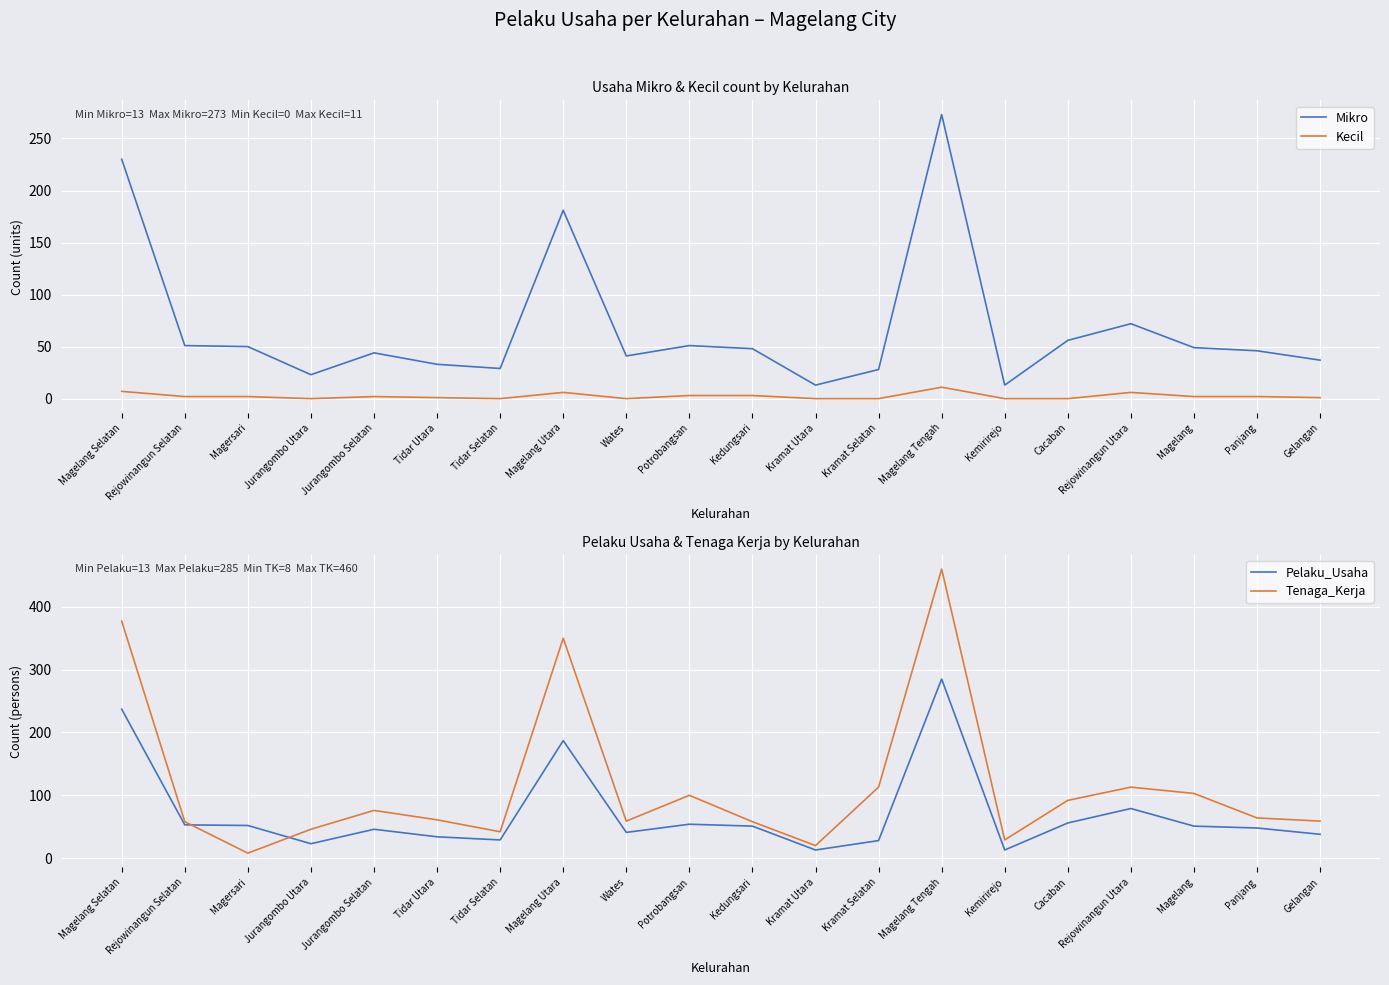

After their last crossing, which series has the higher values: Pelaku_Usaha or Tenaga_Kerja?

Tenaga_Kerja